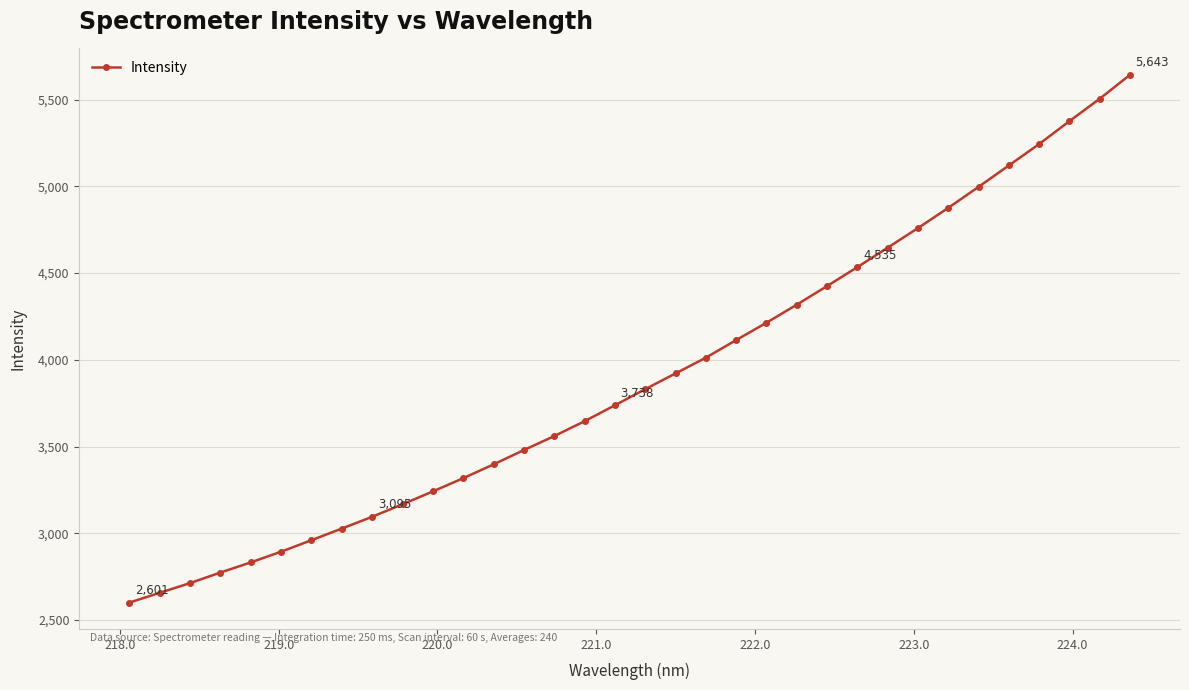

What is the value of the 18th point from the left?

3831.0